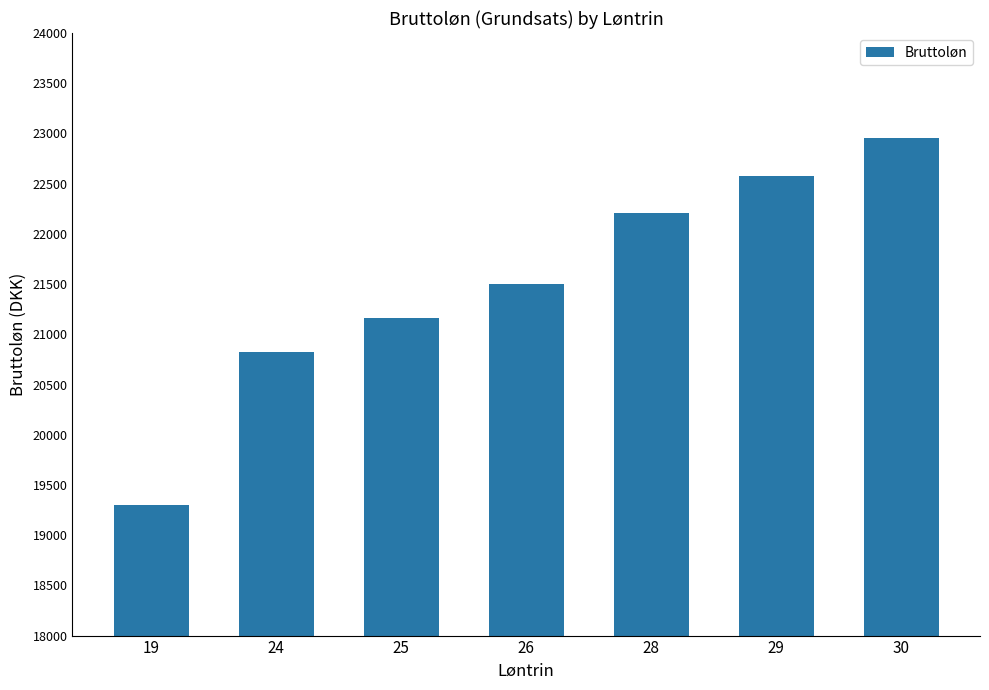

Which category has the highest value across all series?

30